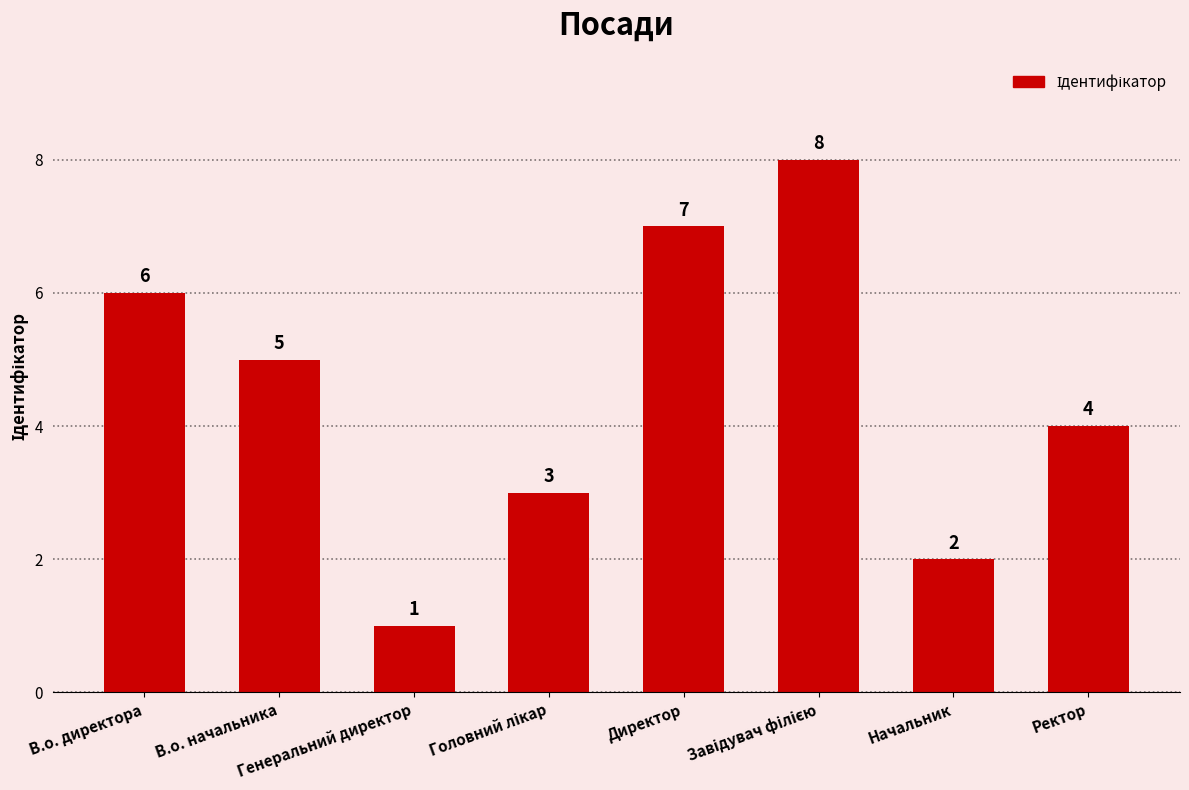

What is the smallest value displayed?

1